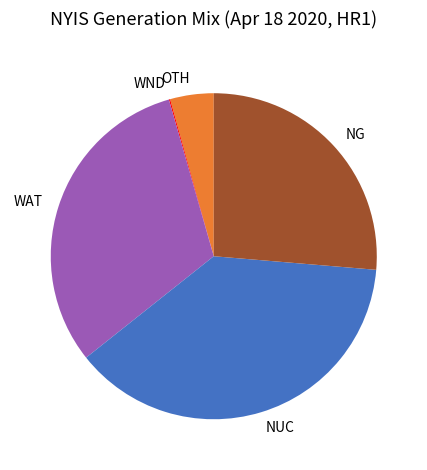

Which category has the biggest portion of the pie?

NUC